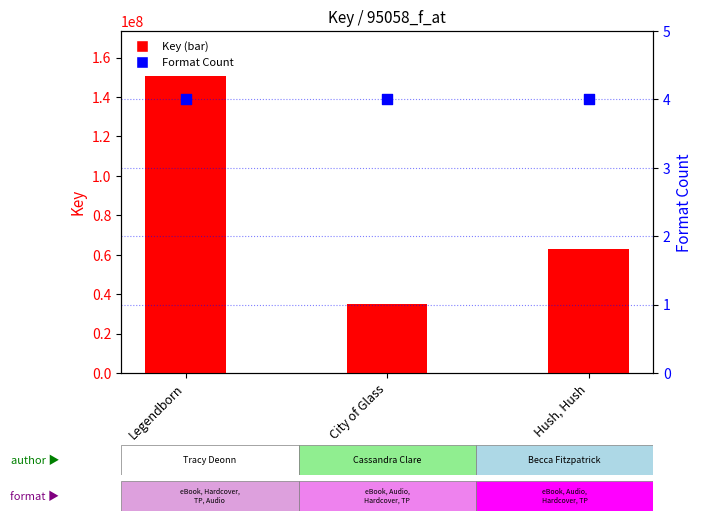

Which series reaches the maximum Y coordinate?

Key